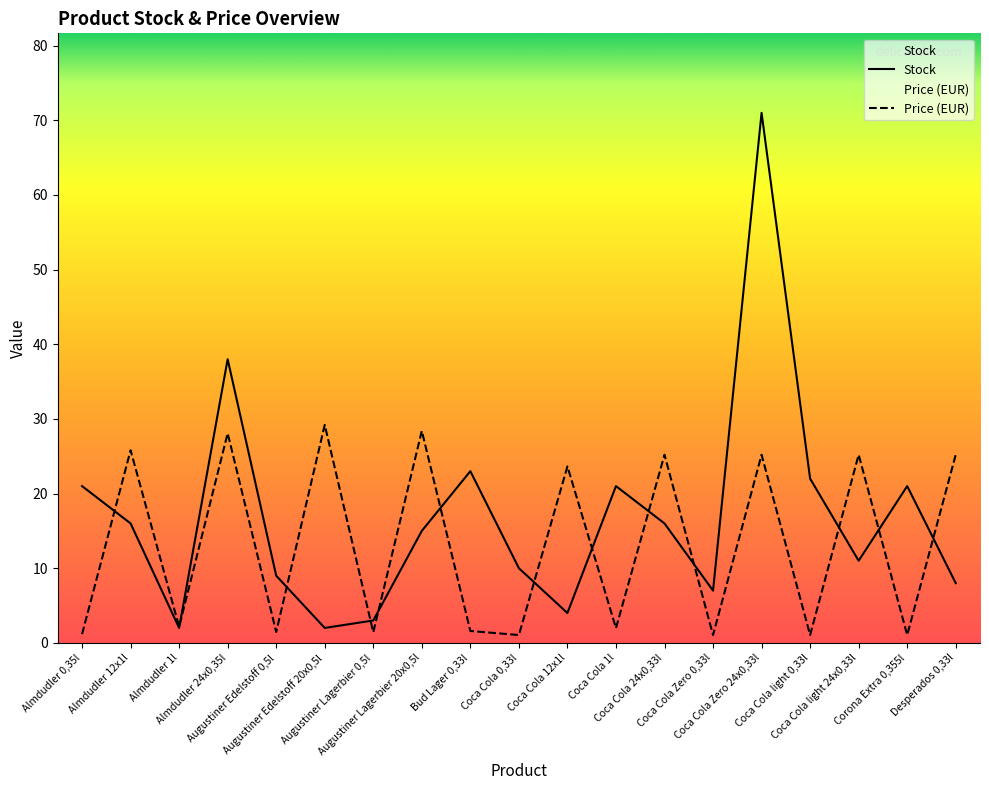

True or false: Stock has more than 0 interior local peaks.

True